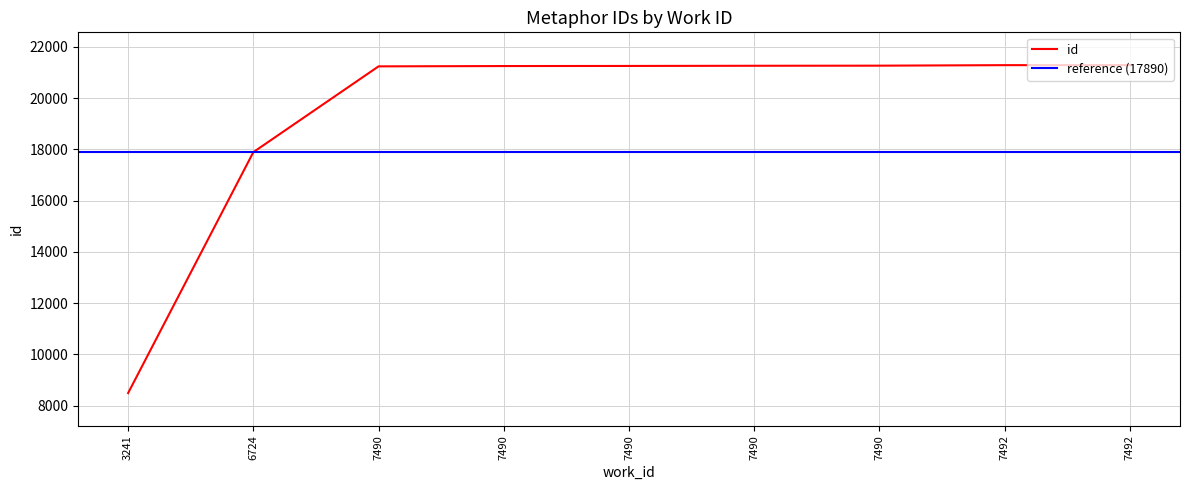

Between 7492 and 7490, which is larger?

7492